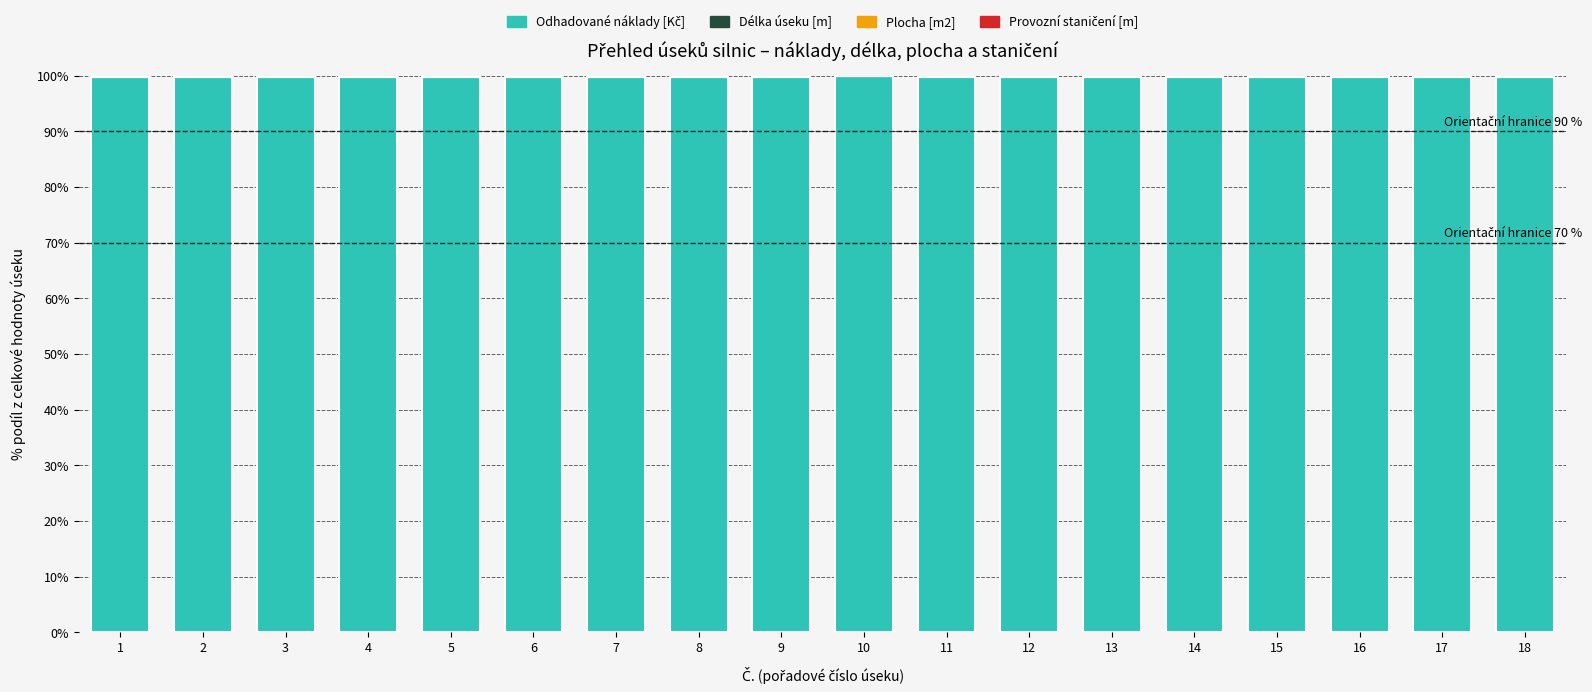

Are the bars horizontal?

No